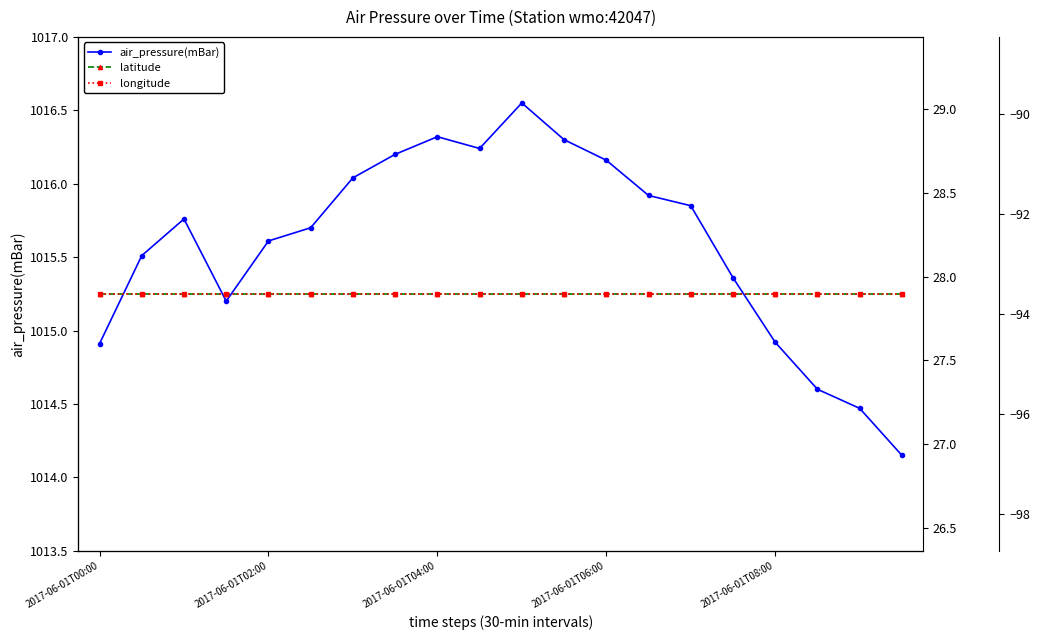

The air_pressure(mBar) series shows 521.1 at 2017-06-01T02:00. True or false?

False